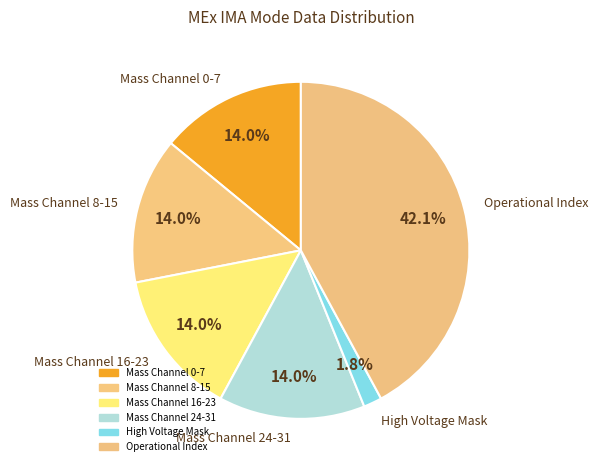

How many segments does this pie chart have?

6